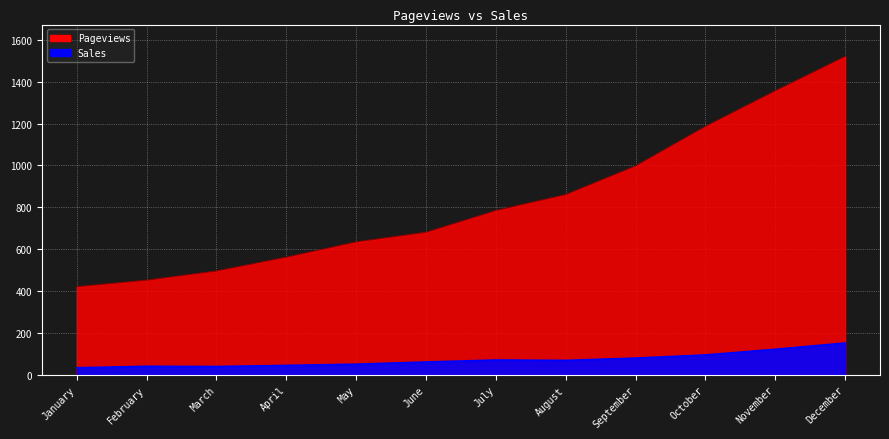

True or false: Sales and Pageviews intersect in this chart.

False